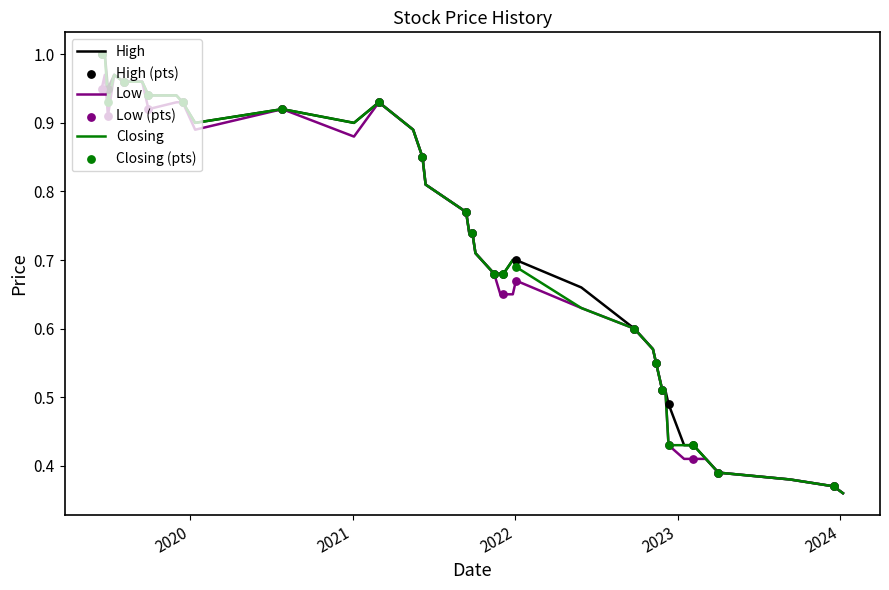

At how many categories does at least one series exceed 0?

40